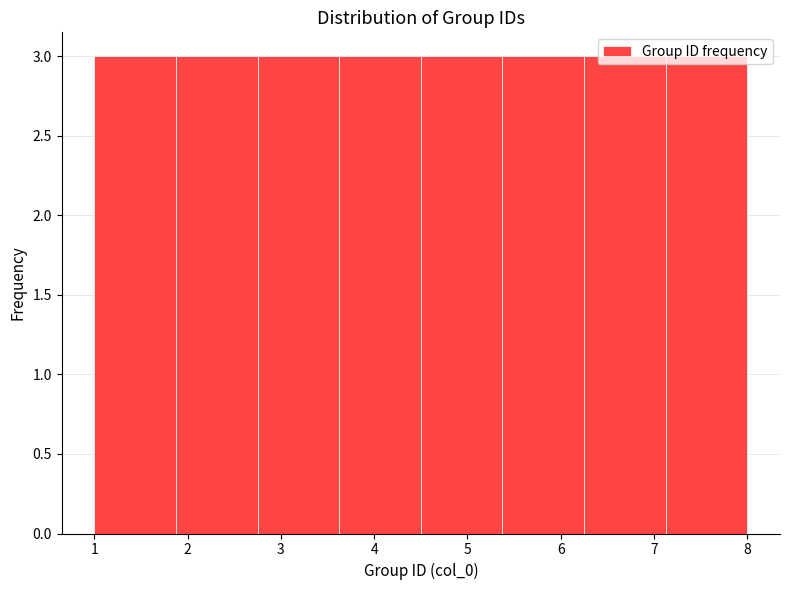

Reading left to right, list every bar in this chart as the range it spans on the x-axis followed by its height. Neither the bar edges nor the heights are printed on the chart, so give them approximately, as read against the axes.

1.0 to 1.9: 3
1.9 to 2.8: 3
2.8 to 3.6: 3
3.6 to 4.5: 3
4.5 to 5.4: 3
5.4 to 6.3: 3
6.3 to 7.1: 3
7.1 to 8.0: 3